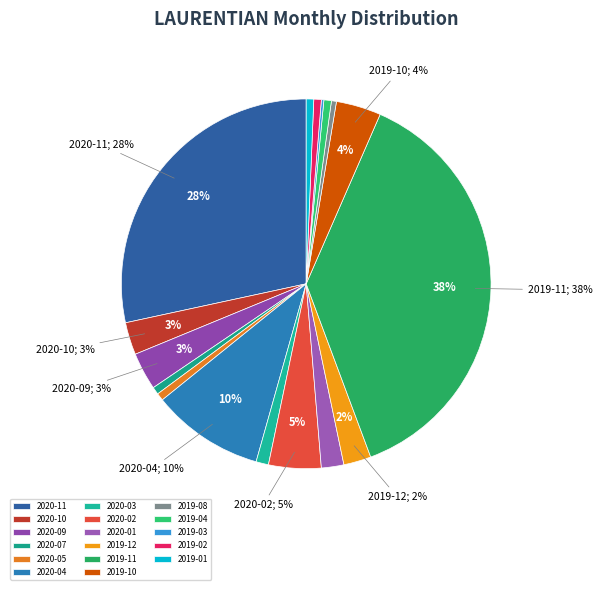

Approximately how many times larger is the value at 2020-07 compared to 2019-04?

1.0